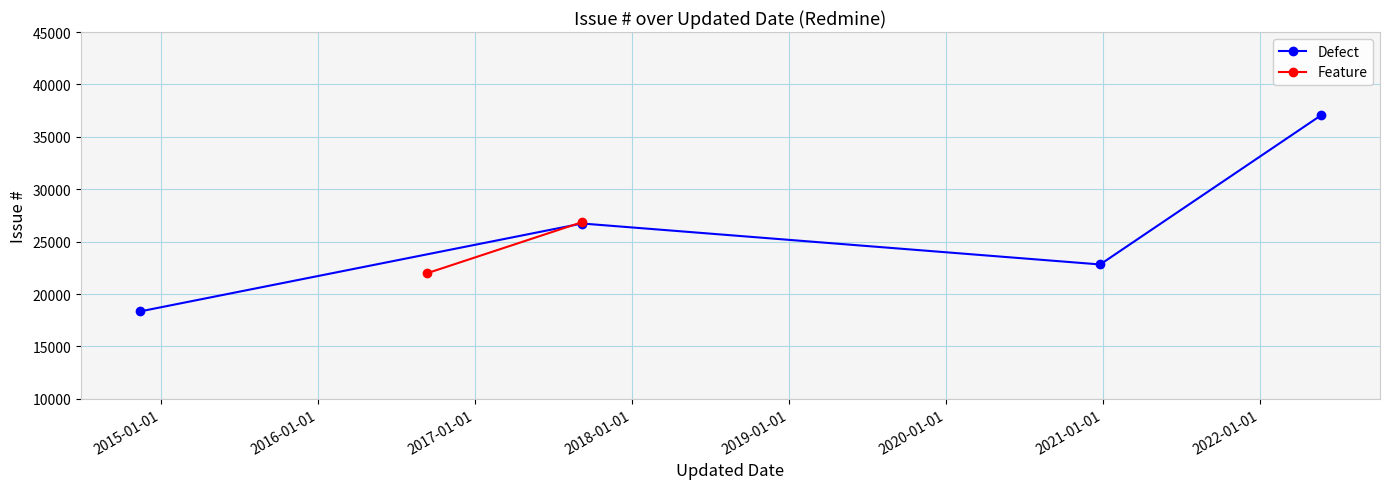

Is it true that Defect equals 26730 at 2017-09-07?

True